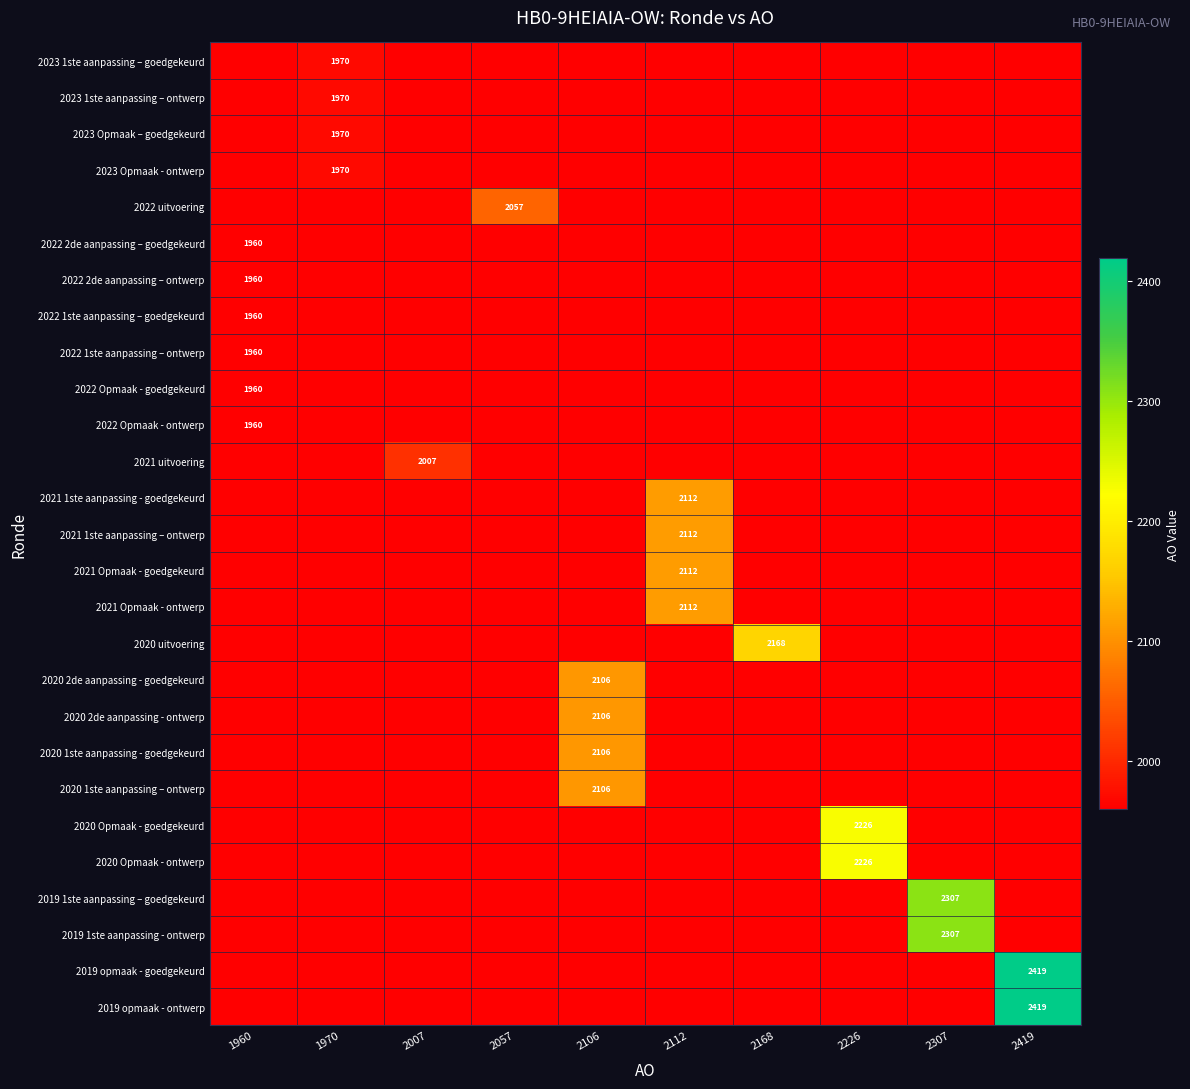

True or false: 2020 1ste aanpassing – ontwerp has a value of 1467 at 2106.

False